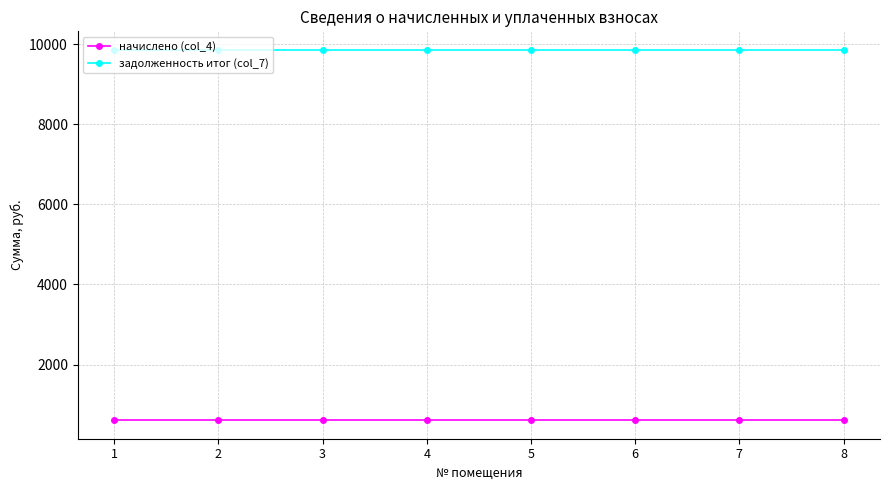

What is the spread (max minus min) of values at 3?

9244.8